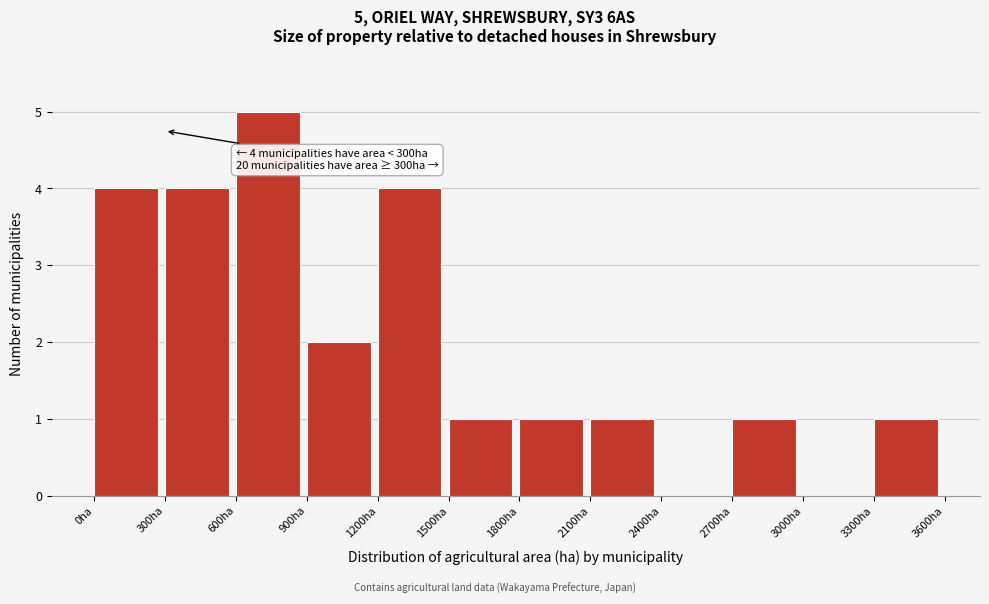

Which range on the x-axis has the tallest bar?

600 to 900